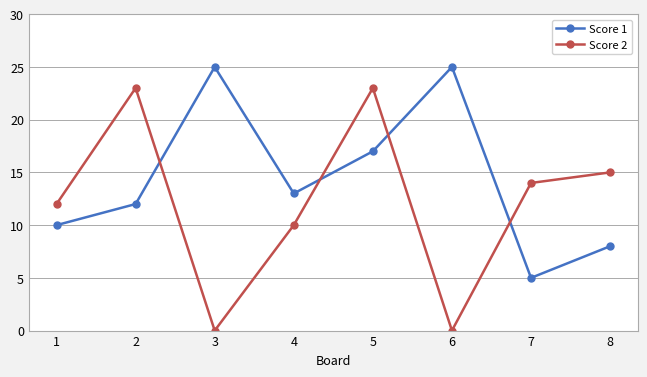

Which series has the widest spread of values?

Score 2